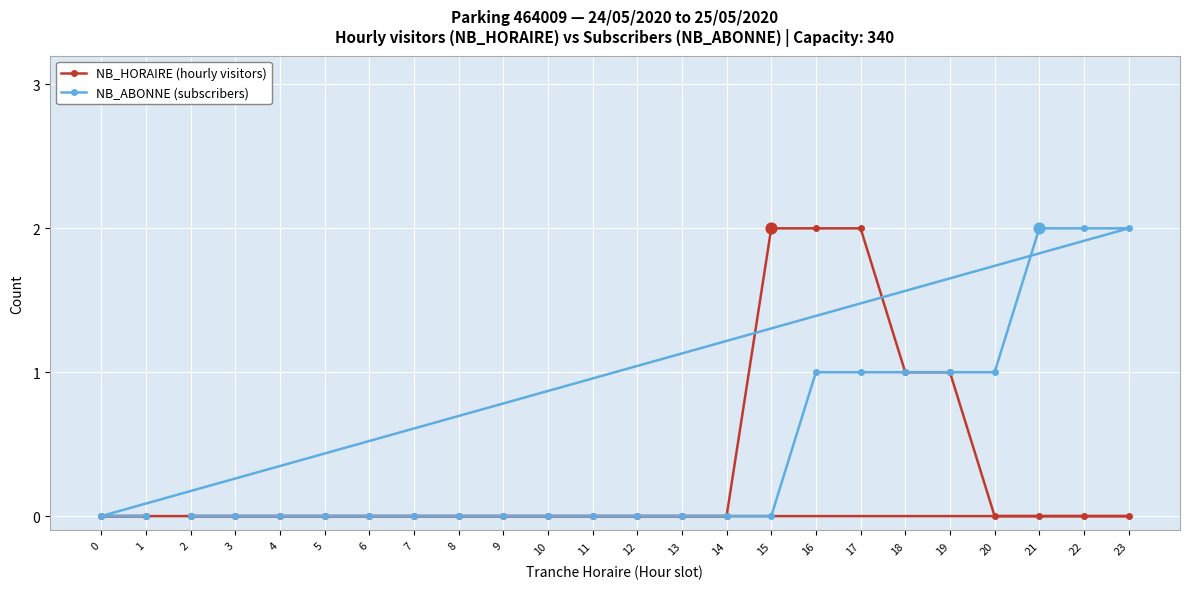

Which series has the largest total across all categories?

NB_ABONNE (subscribers)